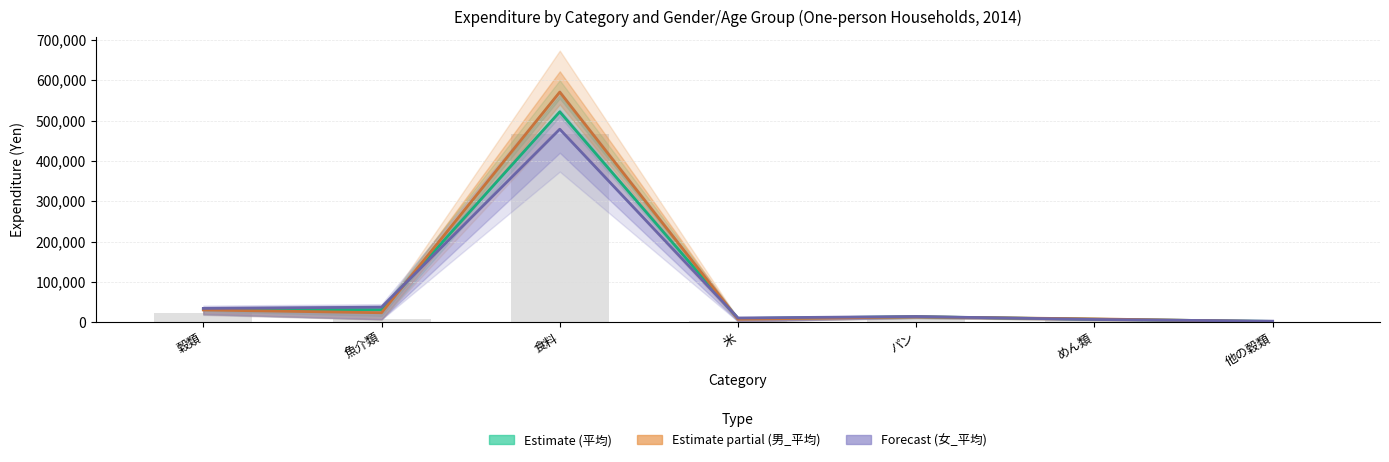

What position from the right is 穀類?

7